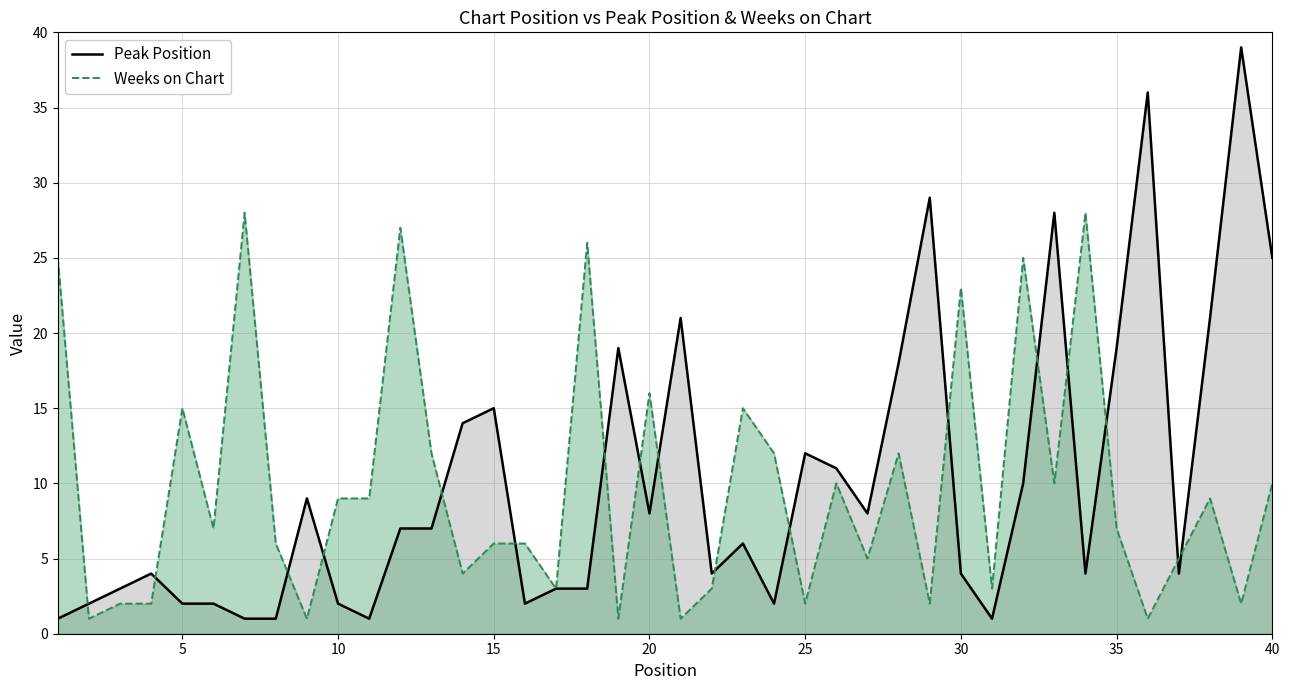

What is the maximum value shown in the chart?

39